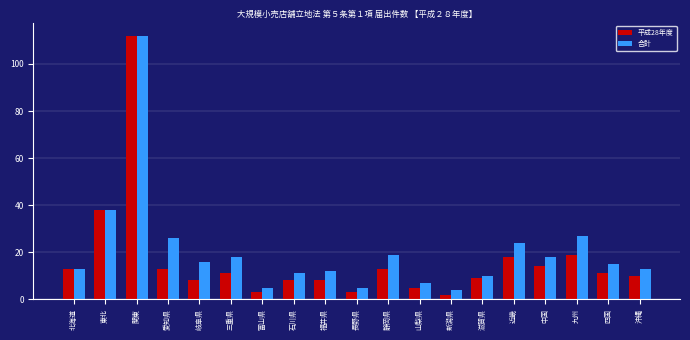

What is the label of the 9th bar from the left?

福井県